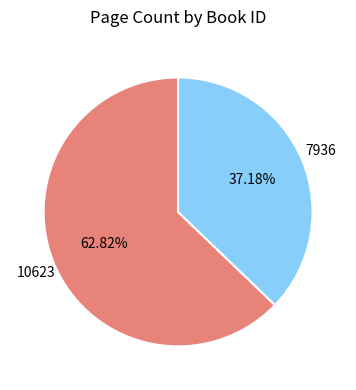

How many slices are in this pie chart?

2